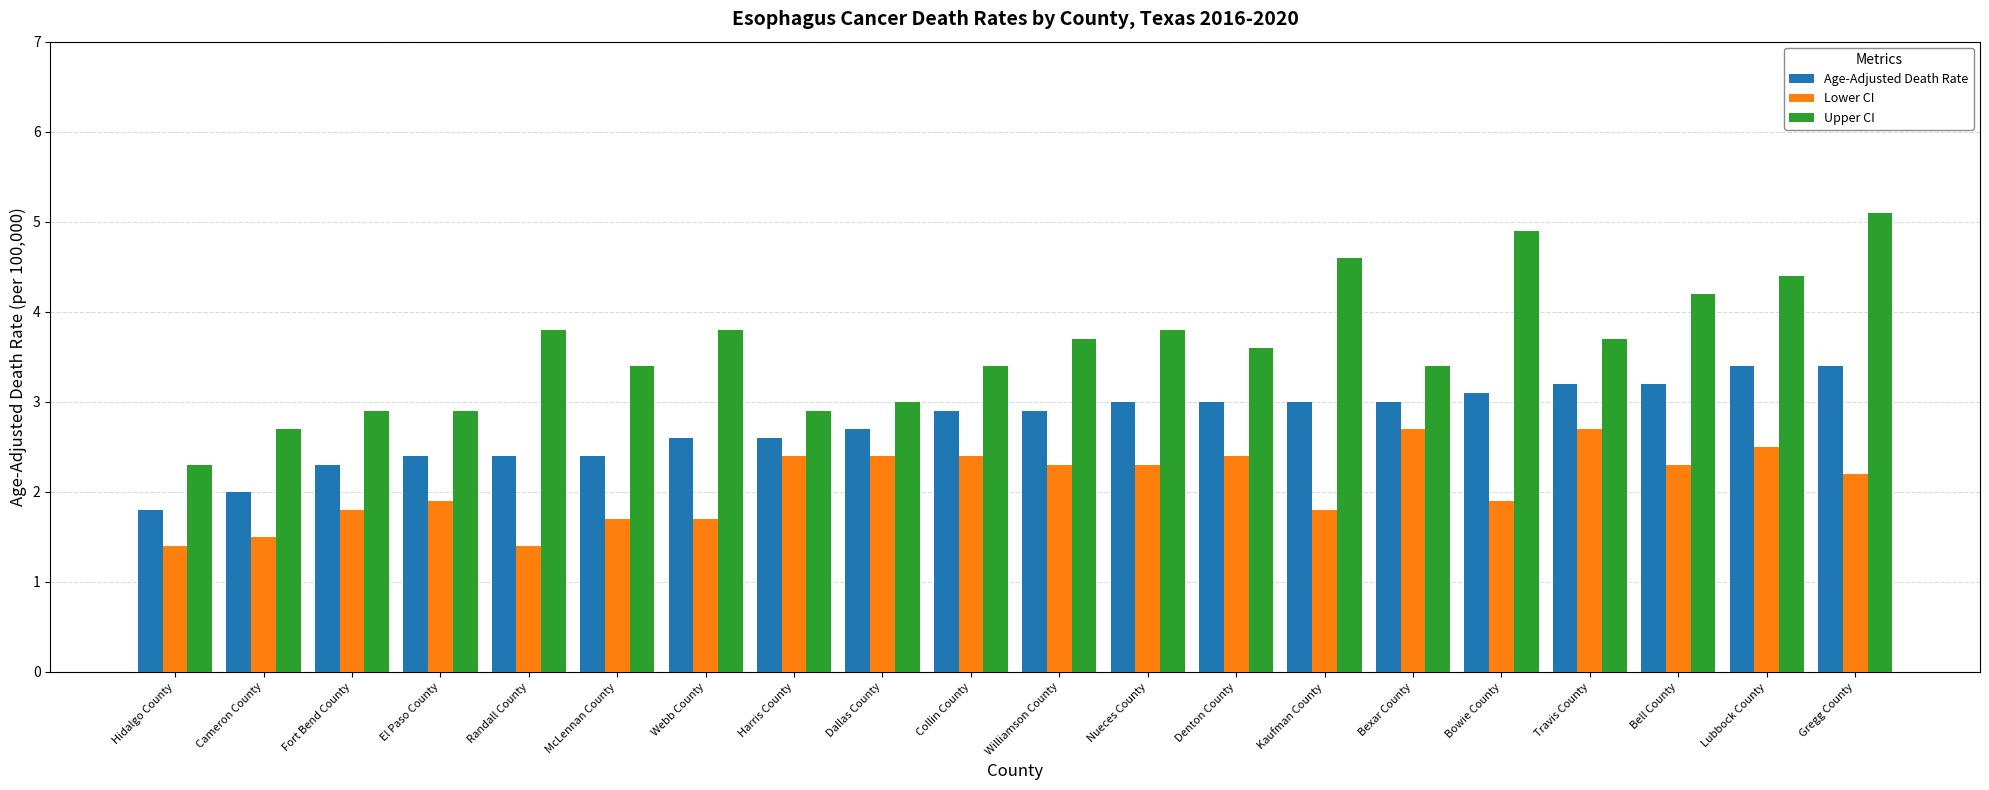

What is the sum of the Upper CI values at Collin County and McLennan County?

6.8